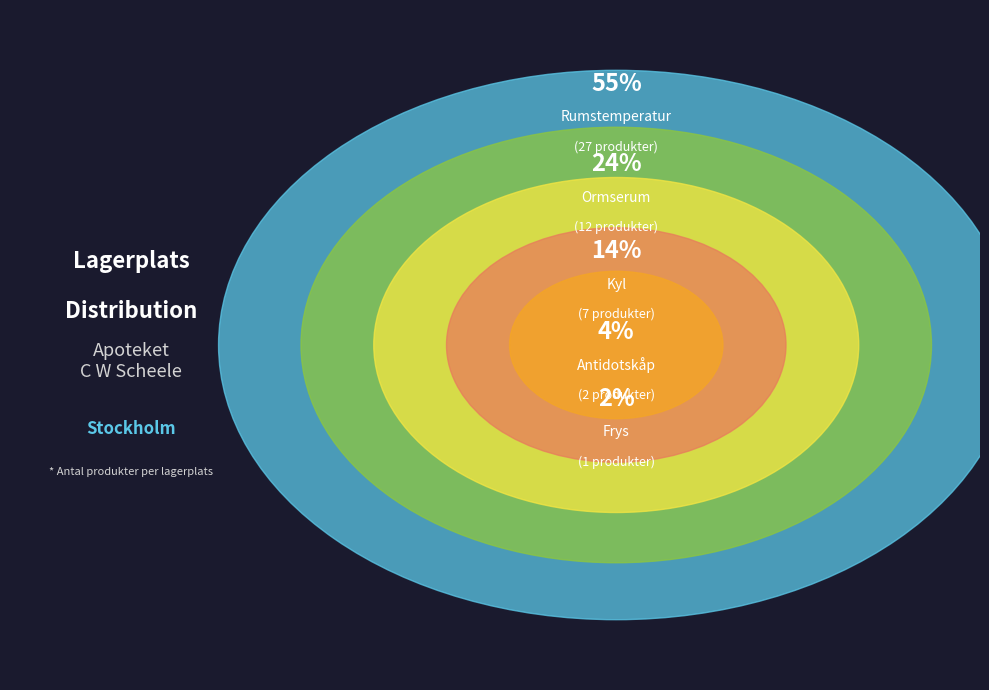

True or false: Ormserum accounts for 24% of the total.

True